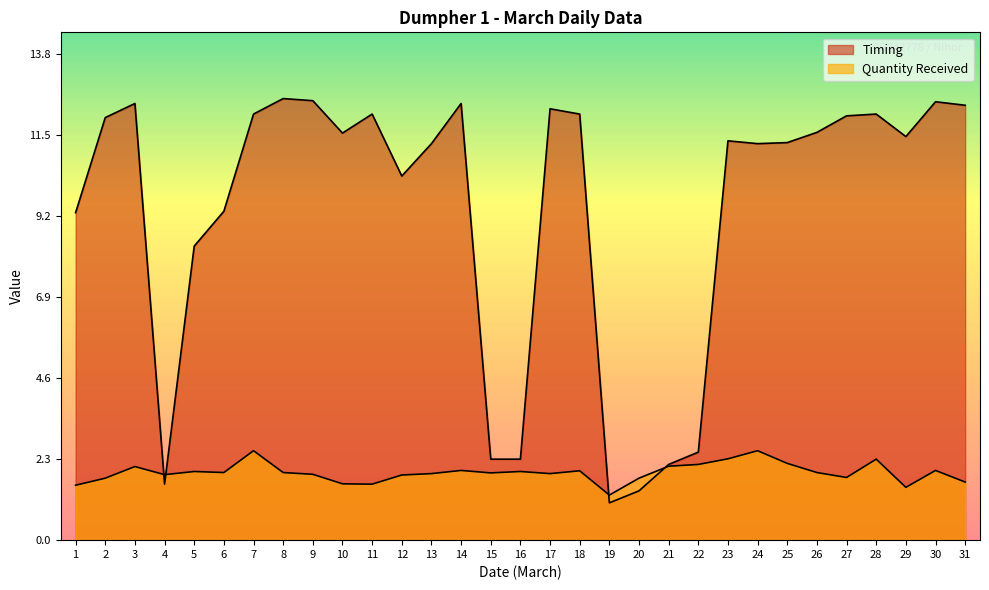

How many data points in Timing are above 11?

20